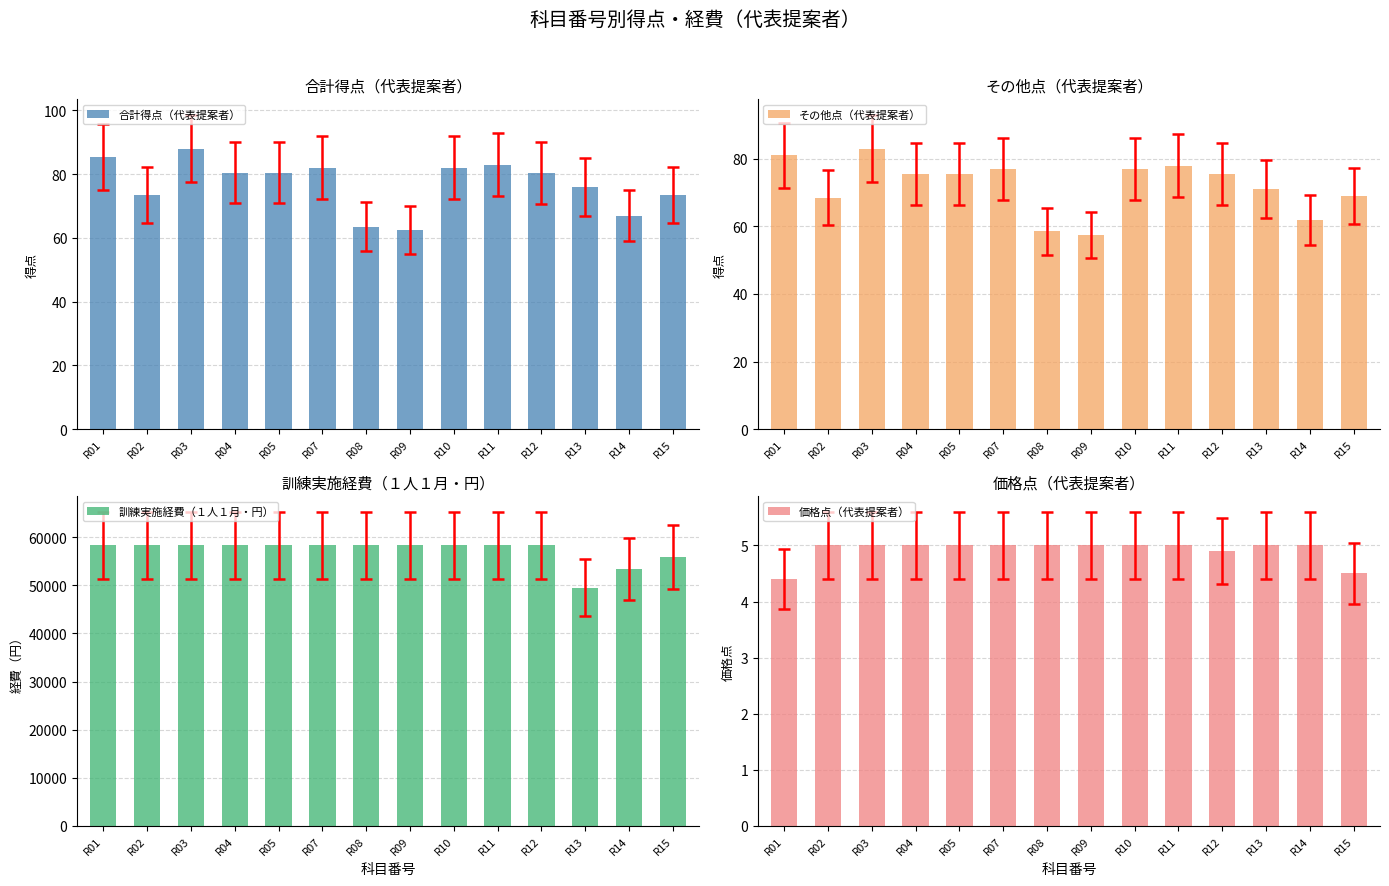

At how many categories does at least one series exceed 16973?

14